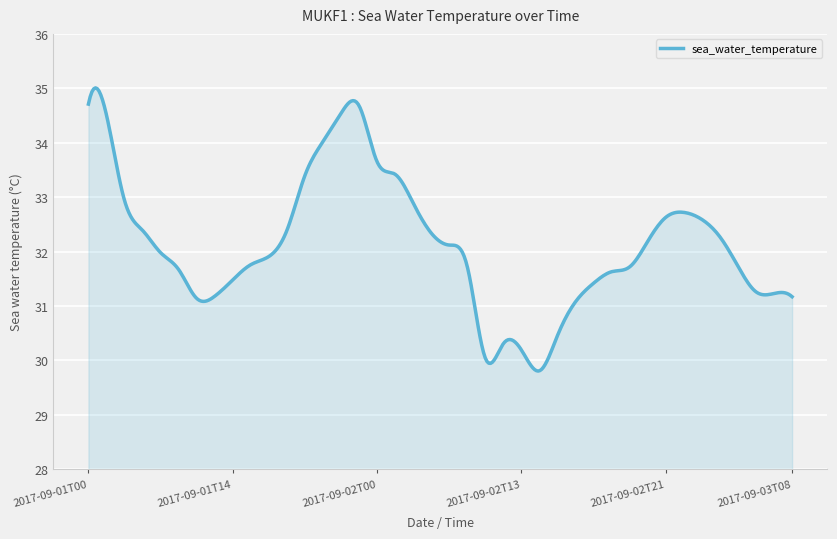

How many lines are shown in the chart?

1